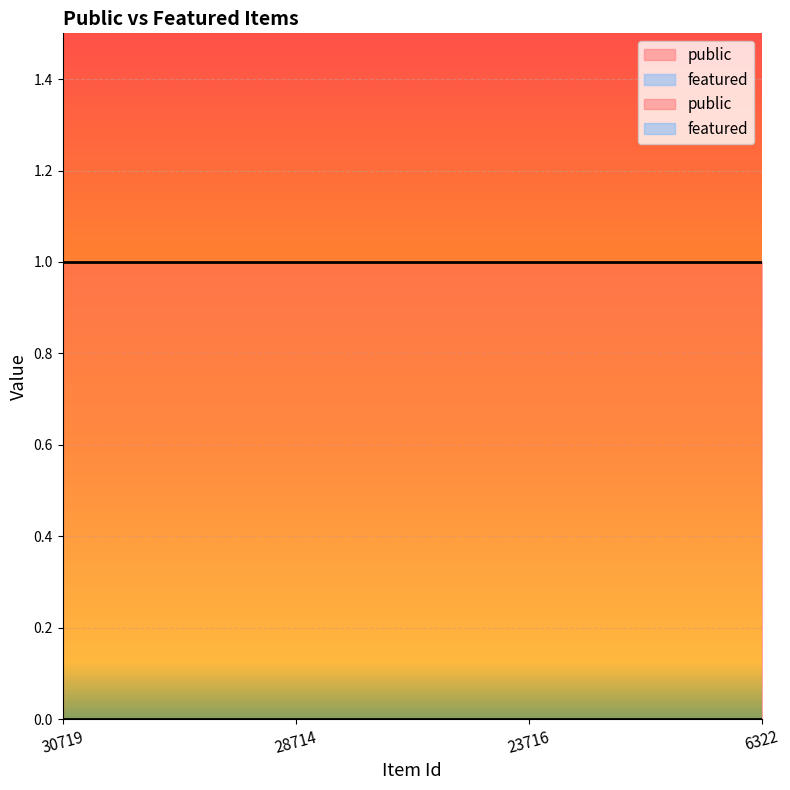

What is the maximum value shown in the chart?

1